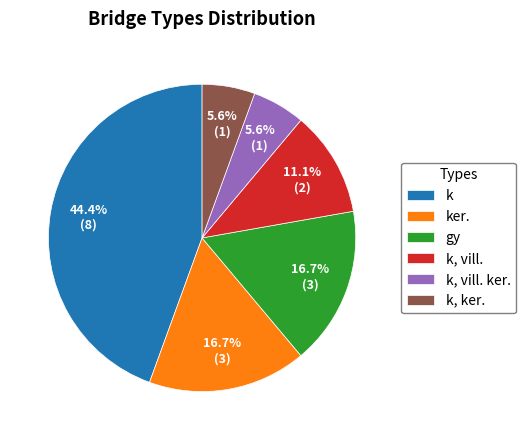

What is the largest slice in the pie chart?

k